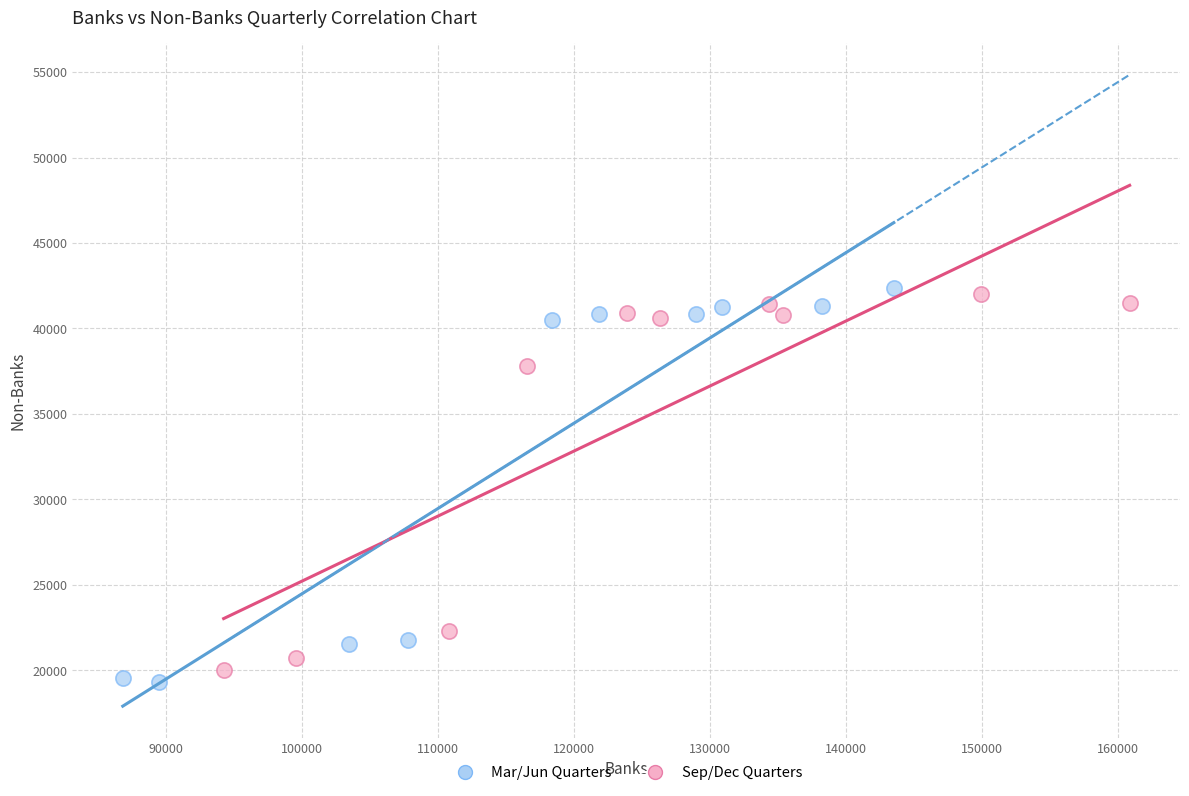

Which series has the largest Y range (max minus min)?

Mar/Jun Quarters